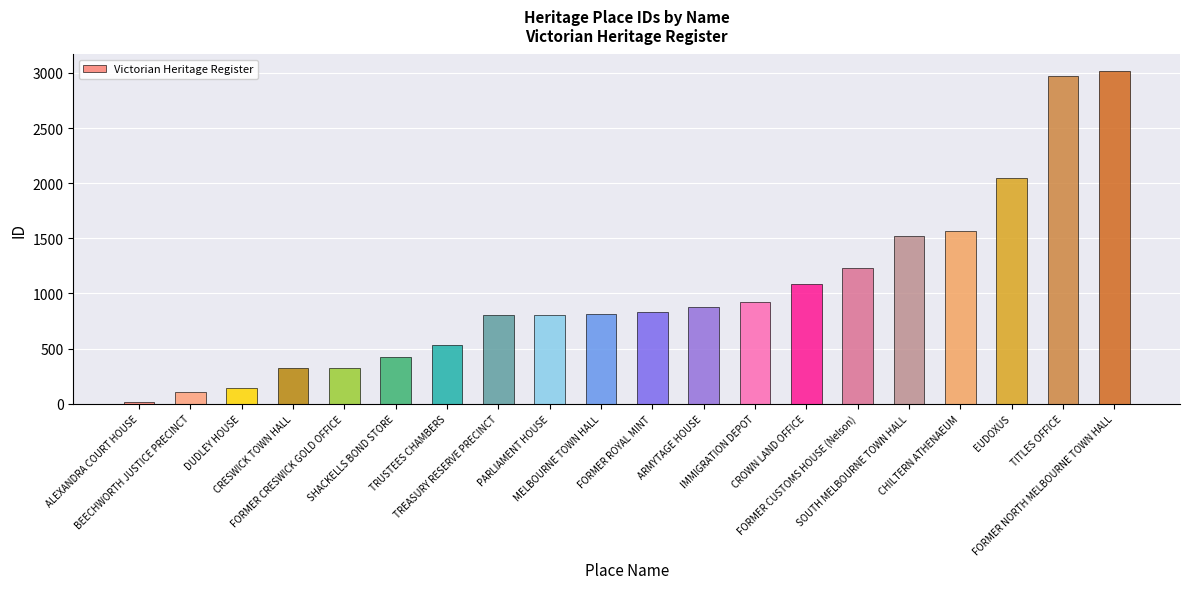

What is the smallest value displayed?

17